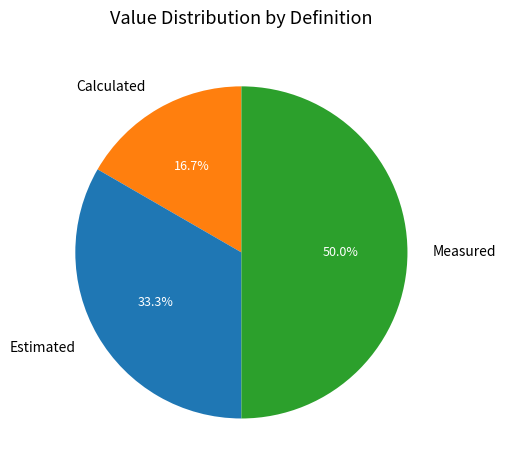

Which slice is the smallest?

Calculated